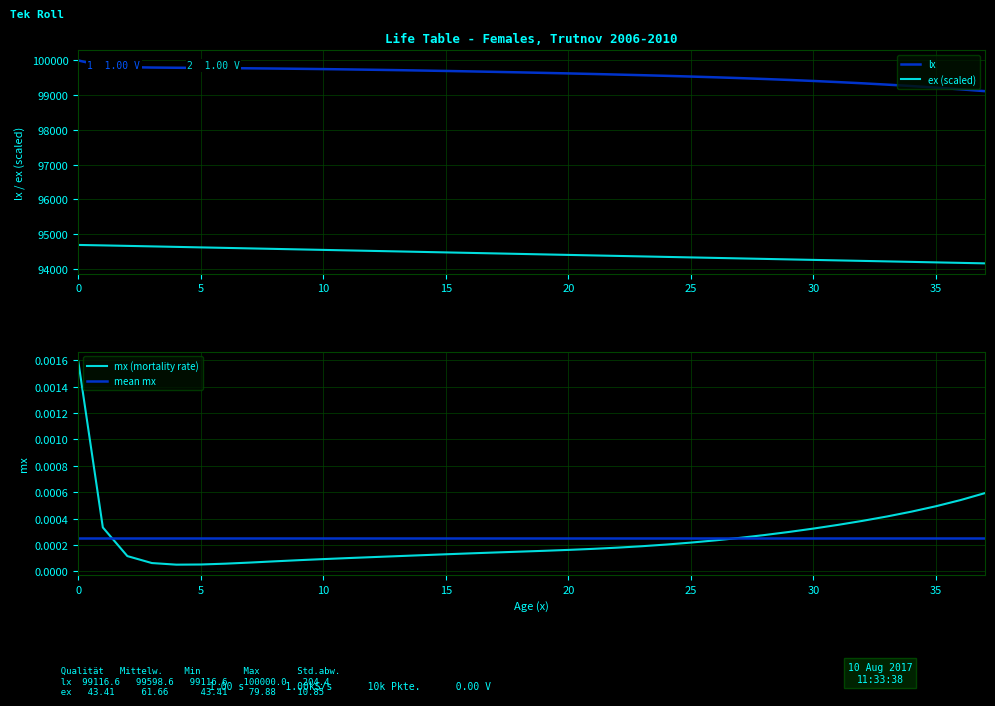

Reading left to right, list all the values displayed in this chart.

lx: 100000.0	99841.4	99808.3	99796.7	99790.5	99785.5	99780.3	99774.5	99767.9	99760.4	99752.0	99742.8	99732.8	99722.0	99710.6	99698.4	99685.6	99672.0	99657.8	99643.0	99627.5	99611.3	99594.4	99576.5	99557.6	99537.4	99515.8	99492.4	99467.2	99439.9	99410.2	99378.0	99343.1	99305.1	99263.9	99219.0	99170.1	99116.6
ex (scaled): 94690.8	94678.1	94663.9	94649.5	94635.1	94620.6	94606.1	94591.6	94577.2	94562.7	94548.3	94533.8	94519.4	94505.0	94490.5	94476.1	94461.7	94447.3	94432.9	94418.5	94404.1	94389.7	94375.3	94360.9	94346.5	94332.2	94317.8	94303.5	94289.1	94274.8	94260.5	94246.2	94231.9	94217.6	94203.4	94189.1	94174.9	94160.7
mx (mortality rate): 0.0	0.0	0.0	0.0	0.0	0.0	0.0	0.0	0.0	0.0	0.0	0.0	0.0	0.0	0.0	0.0	0.0	0.0	0.0	0.0	0.0	0.0	0.0	0.0	0.0	0.0	0.0	0.0	0.0	0.0	0.0	0.0	0.0	0.0	0.0	0.0	0.0	0.0
mean mx: 0.0	0.0	0.0	0.0	0.0	0.0	0.0	0.0	0.0	0.0	0.0	0.0	0.0	0.0	0.0	0.0	0.0	0.0	0.0	0.0	0.0	0.0	0.0	0.0	0.0	0.0	0.0	0.0	0.0	0.0	0.0	0.0	0.0	0.0	0.0	0.0	0.0	0.0